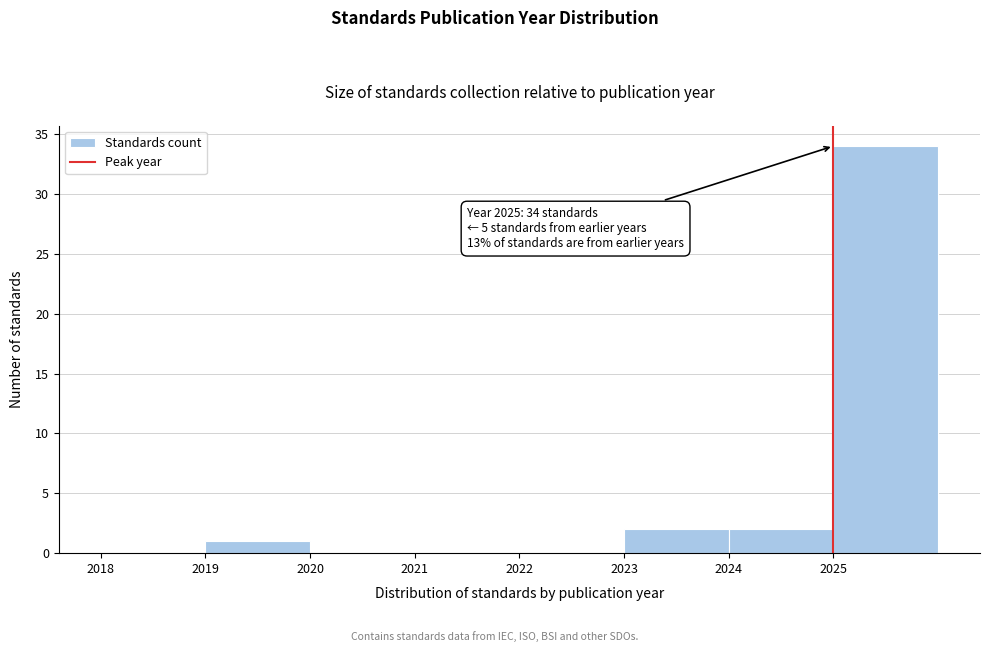

Which range on the x-axis has the tallest bar?

2025 to 2026